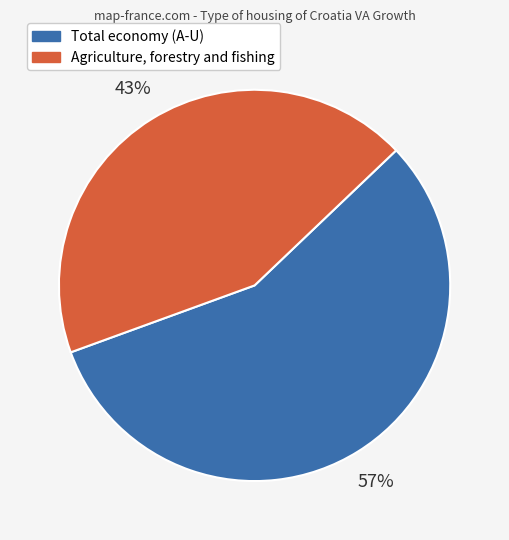

Combined, do Agriculture, forestry and fishing and Total economy (A-U) account for over 50%?

Yes